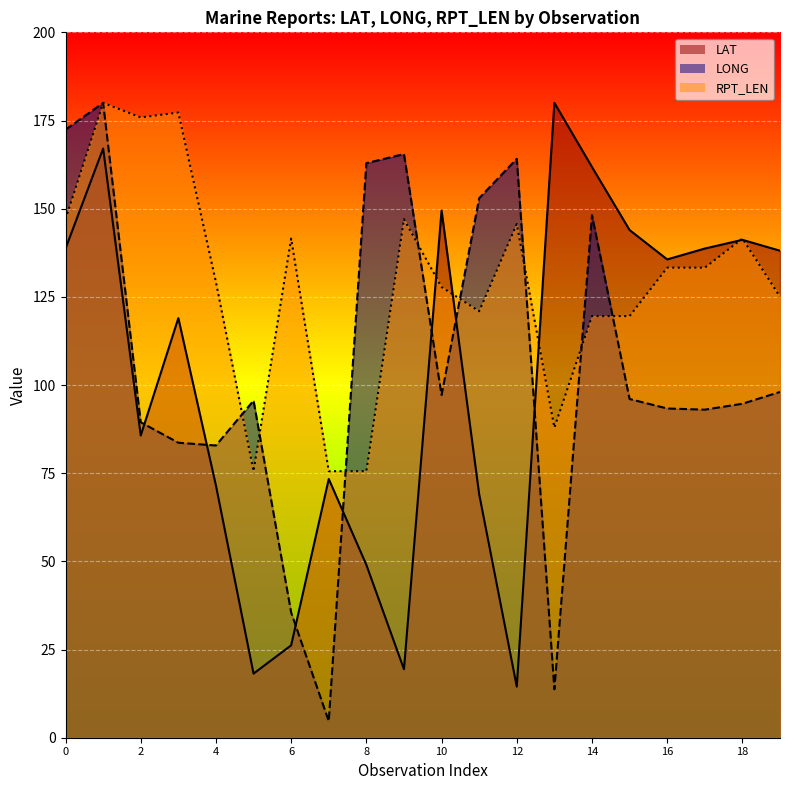

What is the difference between the highest and lowest values at 01?

33.7